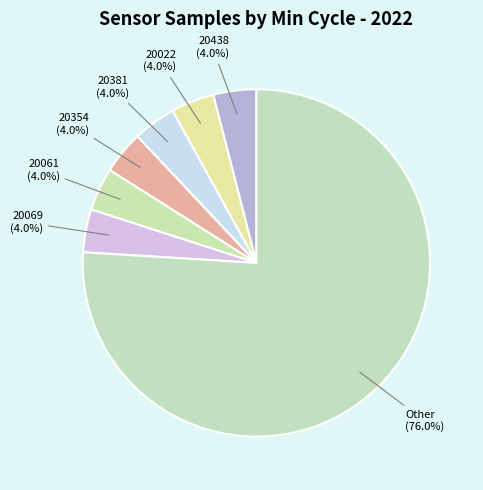

Approximately how many times larger is the value at 20022 compared to 20069?

1.0